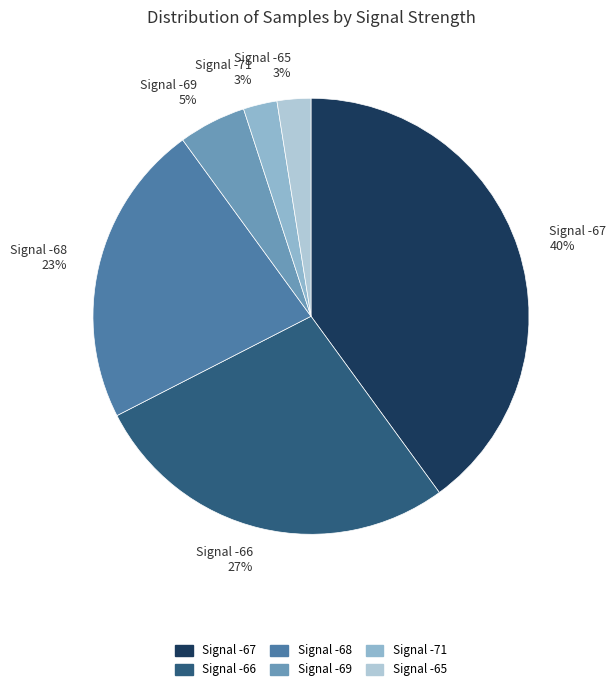

To the nearest percent, what portion does Signal -67 40% represent?

40%